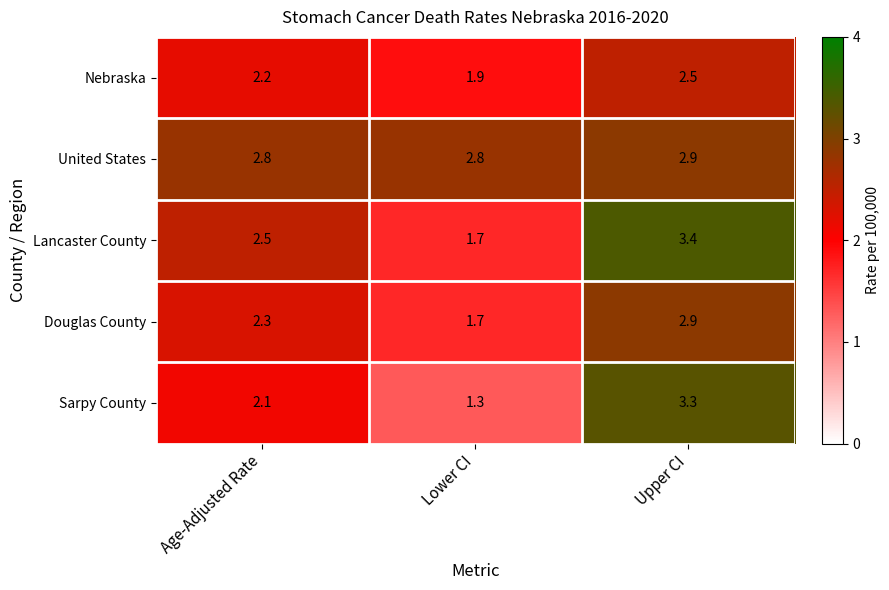

What is the spread (max minus min) of values at Lower CI?

1.5